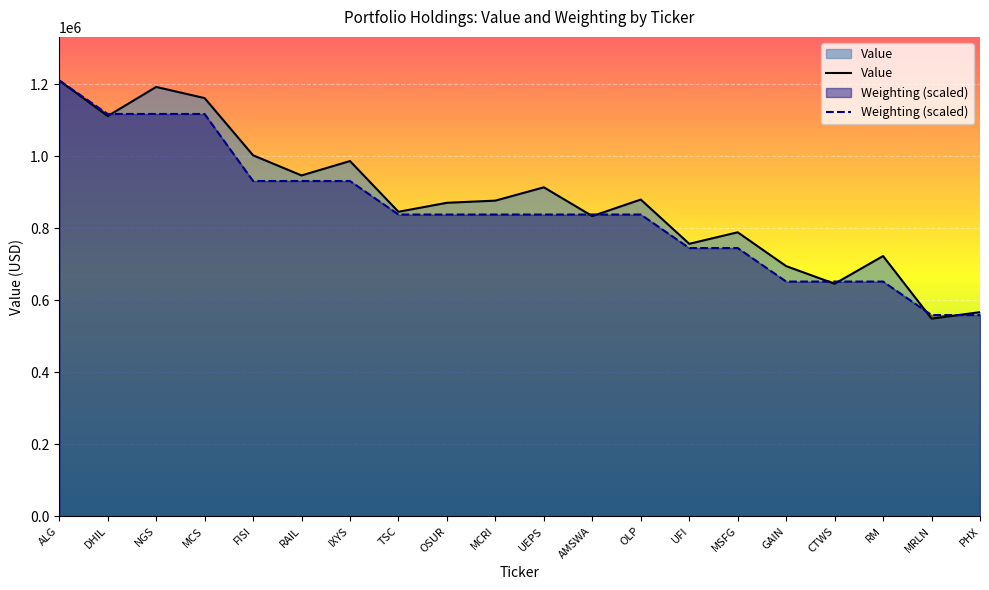

At which label is Weighting (scaled) closest to 884961?

TSC